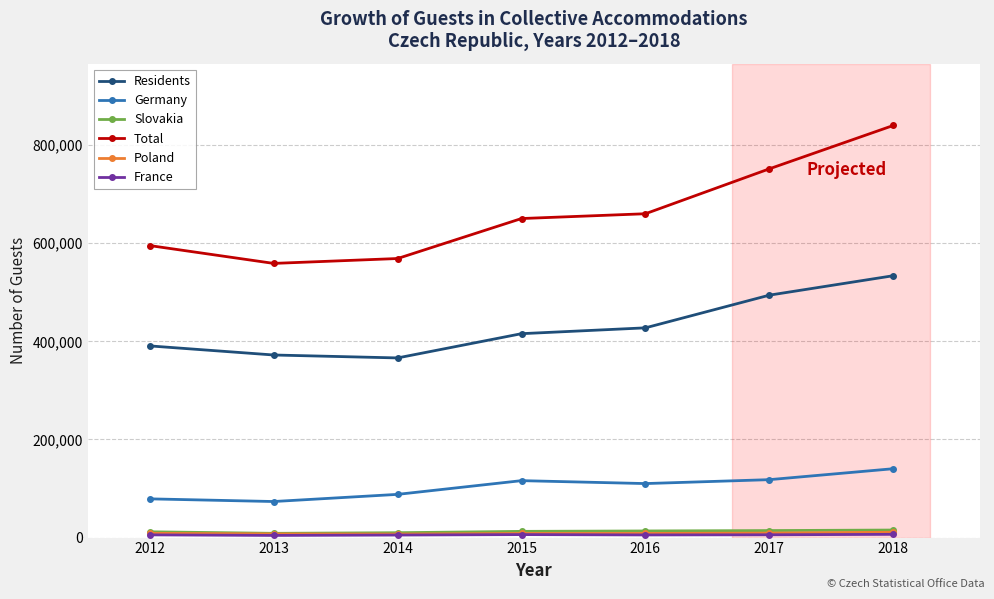

How many series are shown in this chart?

6